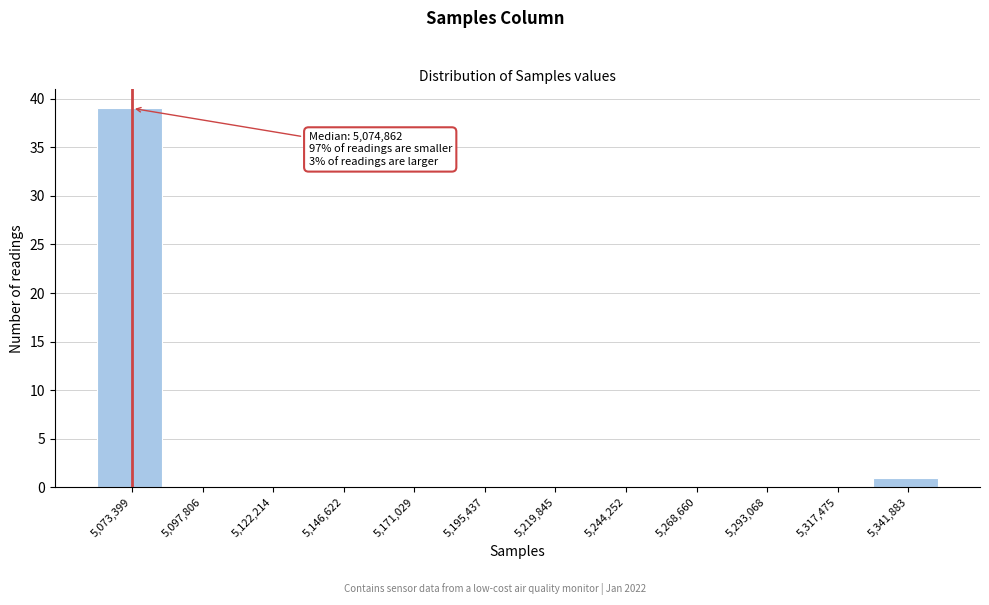

Reading left to right, what are all the values shown in this chart?

5,073,399=39	5,097,806=0	5,122,214=0	5,146,622=0	5,171,029=0	5,195,437=0	5,219,845=0	5,244,252=0	5,268,660=0	5,293,068=0	5,317,475=0	5,341,883=1